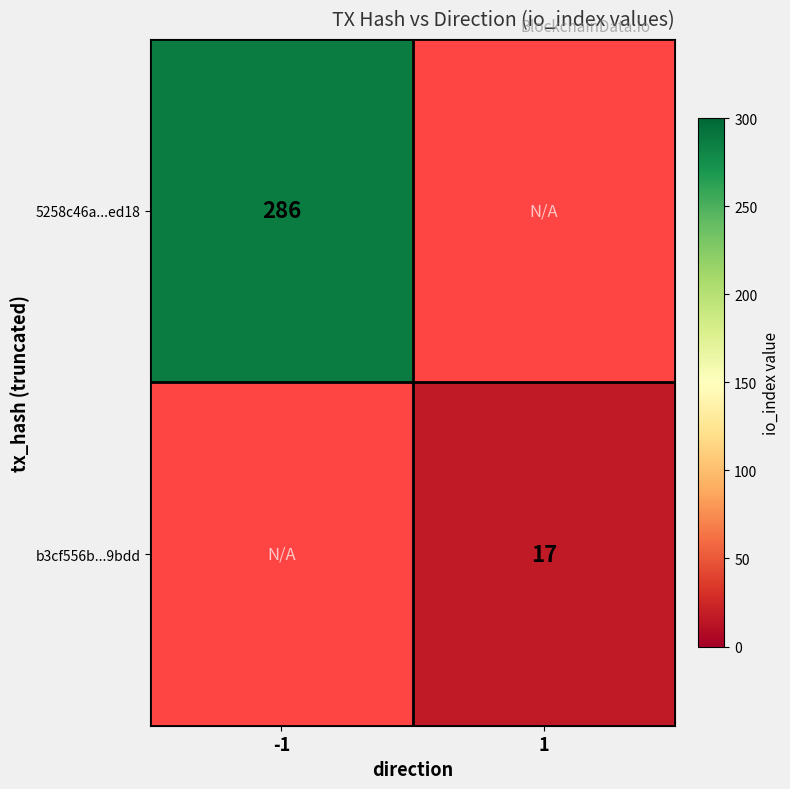

At how many categories does at least one series exceed 48?

1